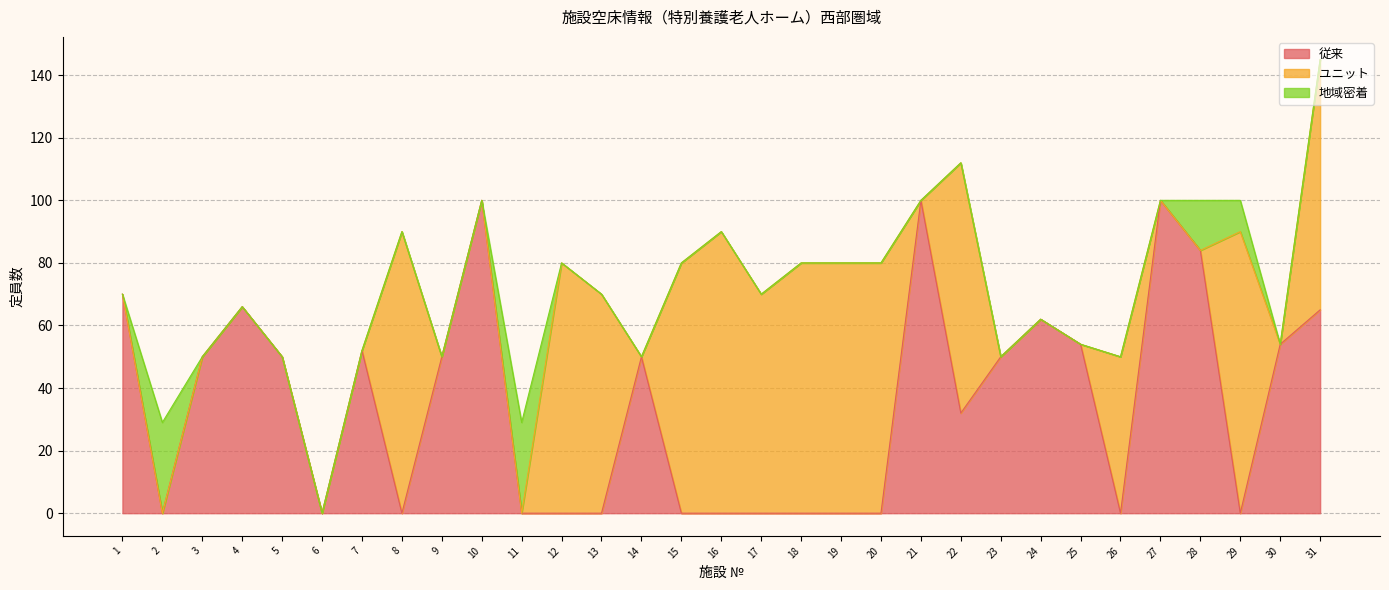

Which series ends up on top after the final intersection of ユニット and 地域密着?

ユニット